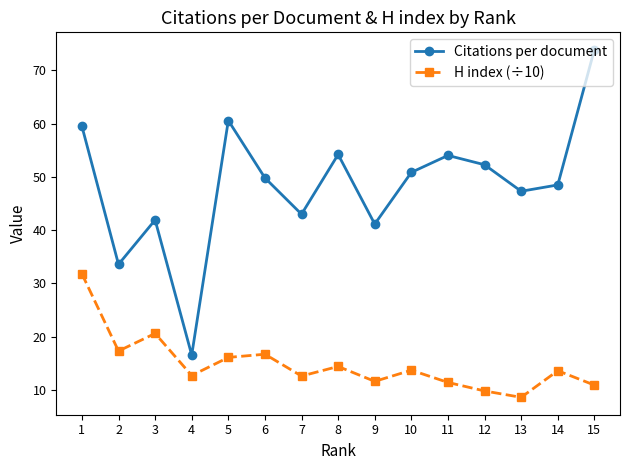

True or false: H index (÷10) has a value of 3.1 at 14.

False